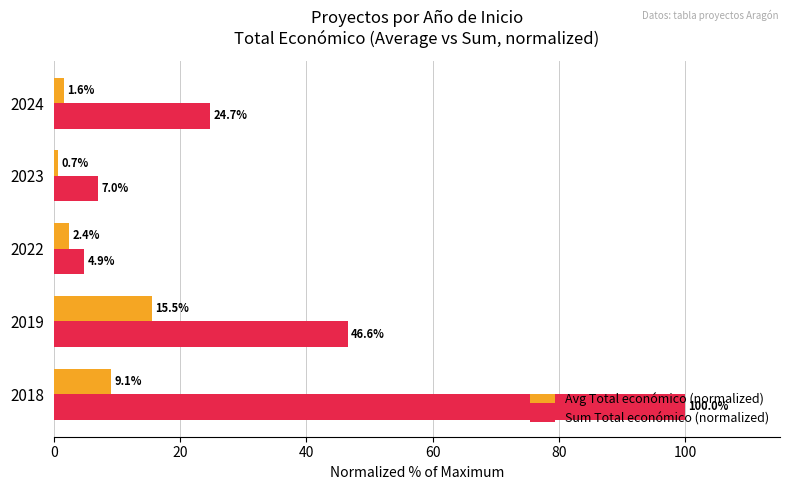

At 2018, list the series in order from largest to smallest.

Sum Total económico (normalized), Avg Total económico (normalized)